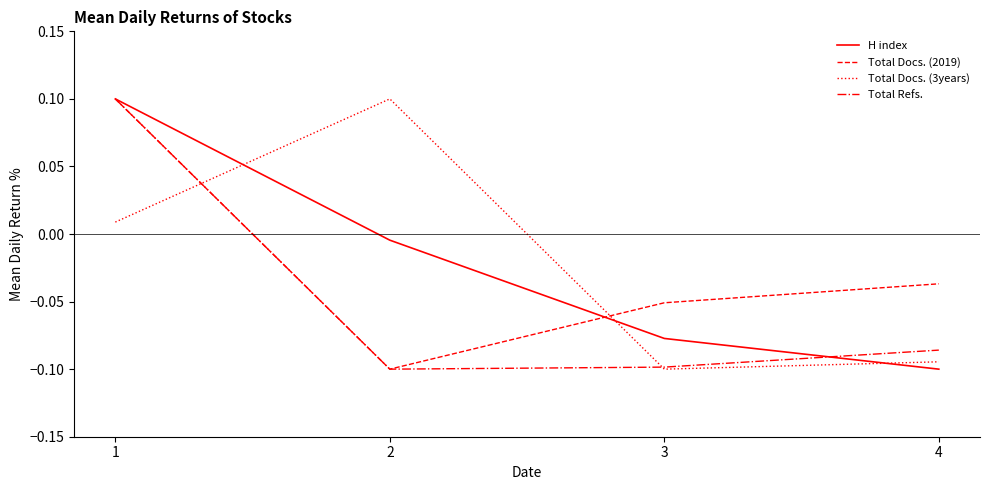

How many lines are shown in the chart?

4